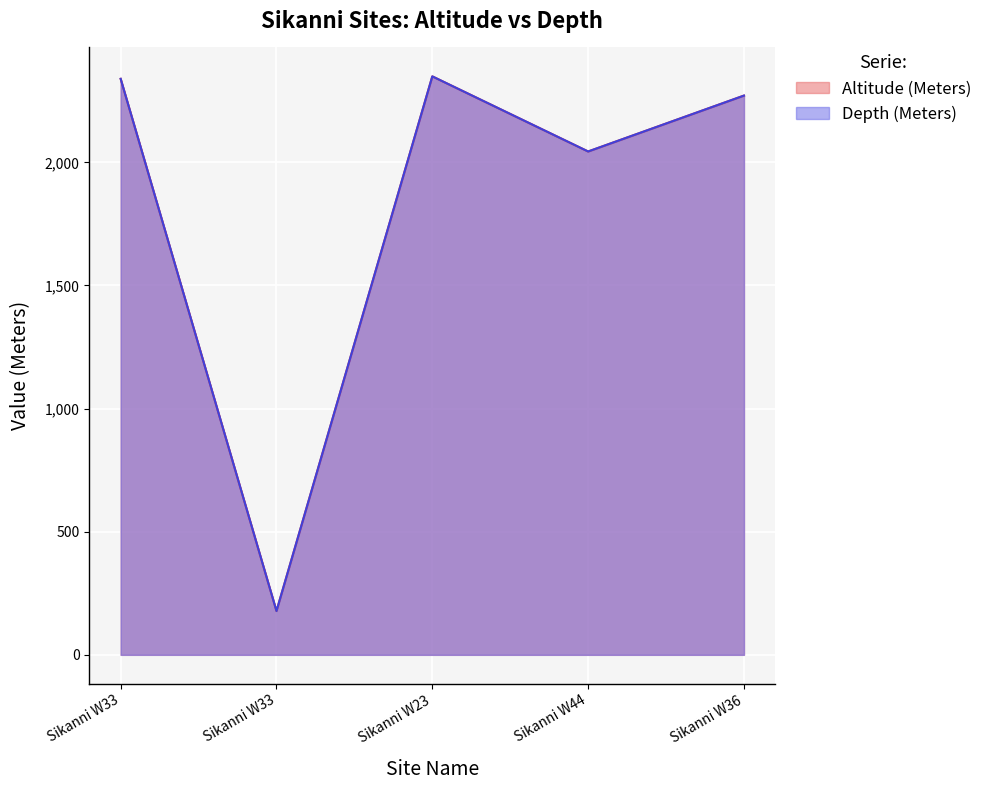

Reading left to right, transcribe all the data shown in this chart.

Altitude (Meters): 2339	178	2349	2044	2271
Depth (Meters): 2339	178	2349	2044	2271